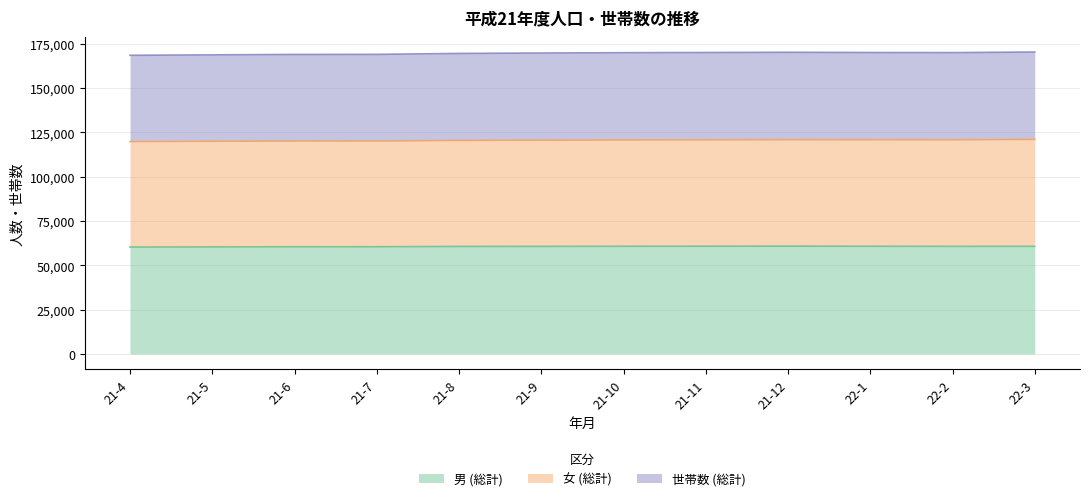

How many distinct data groups are displayed?

3